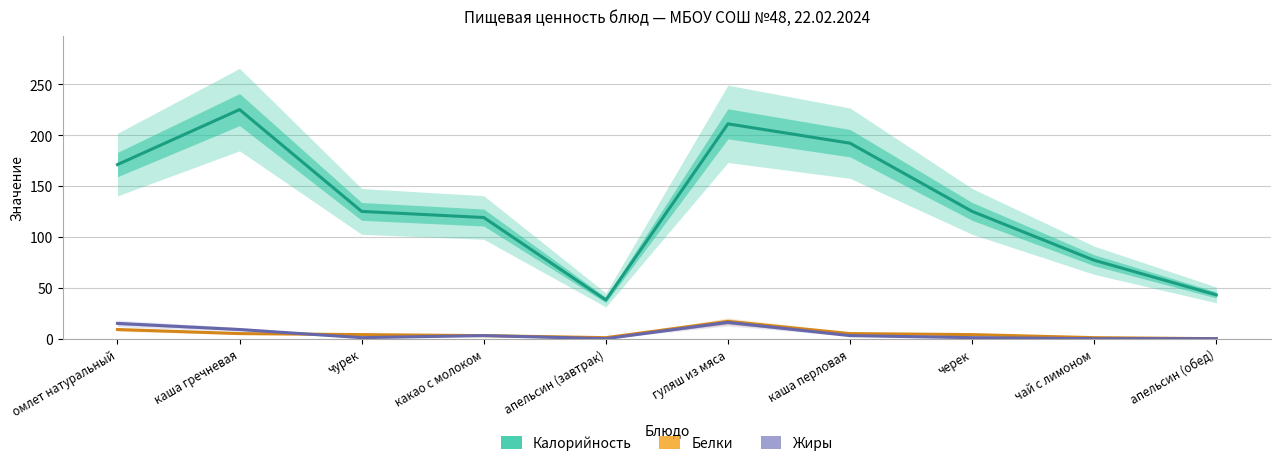

Reading right to left, extract all data points from this chart.

Калорийность: апельсин (обед)=43	чай с лимоном=77	черек=125	каша перловая=192	гуляш из мяса=211	апельсин (завтрак)=38	какао с молоком=119	чурек=125	каша гречневая=225	омлет натуральный=171
Белки: апельсин (обед)=0	чай с лимоном=1	черек=4	каша перловая=5	гуляш из мяса=17	апельсин (завтрак)=1	какао с молоком=3	чурек=4	каша гречневая=5	омлет натуральный=9
Жиры: апельсин (обед)=0	чай с лимоном=0	черек=1	каша перловая=3	гуляш из мяса=16	апельсин (завтрак)=0	какао с молоком=3	чурек=1	каша гречневая=9	омлет натуральный=15